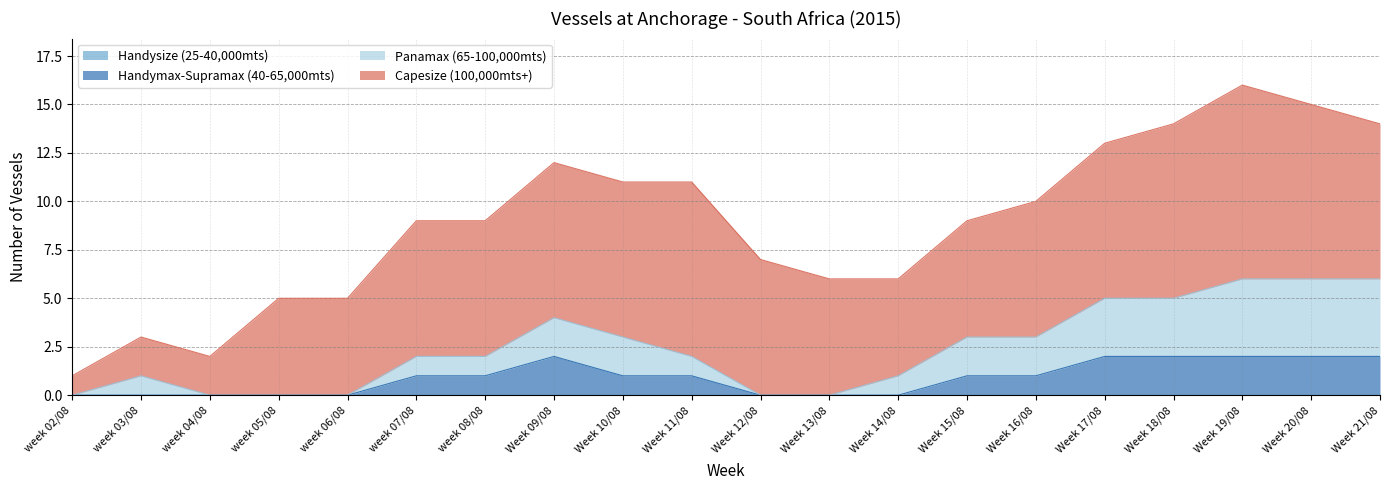

How many Handymax-Supramax (40-65,000mts) values are between 0 and 2?

20